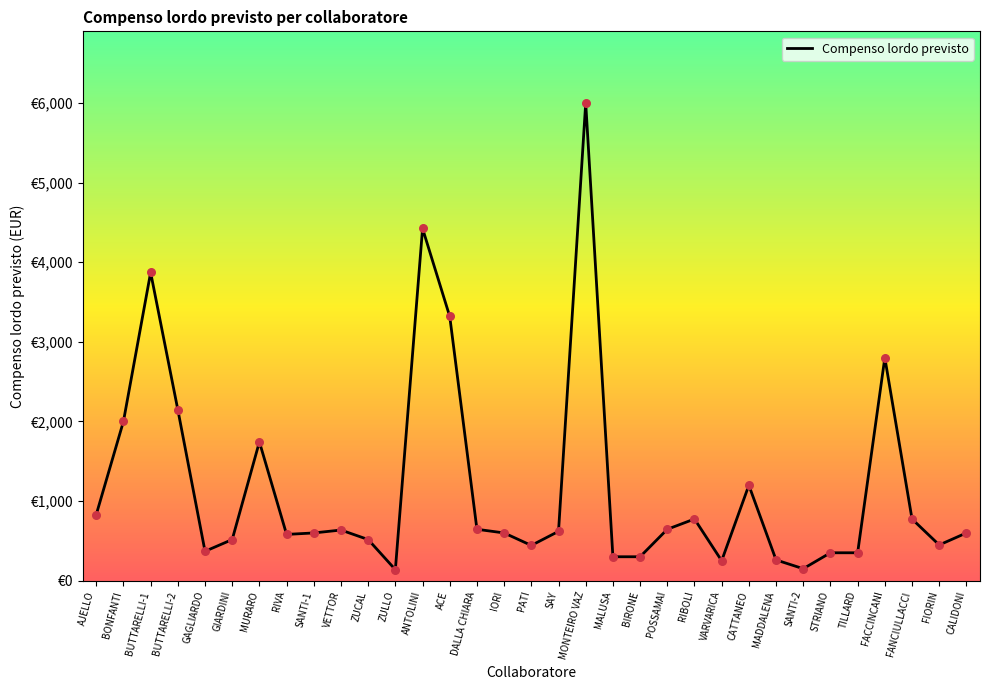

Does the chart have visible grid lines?

No